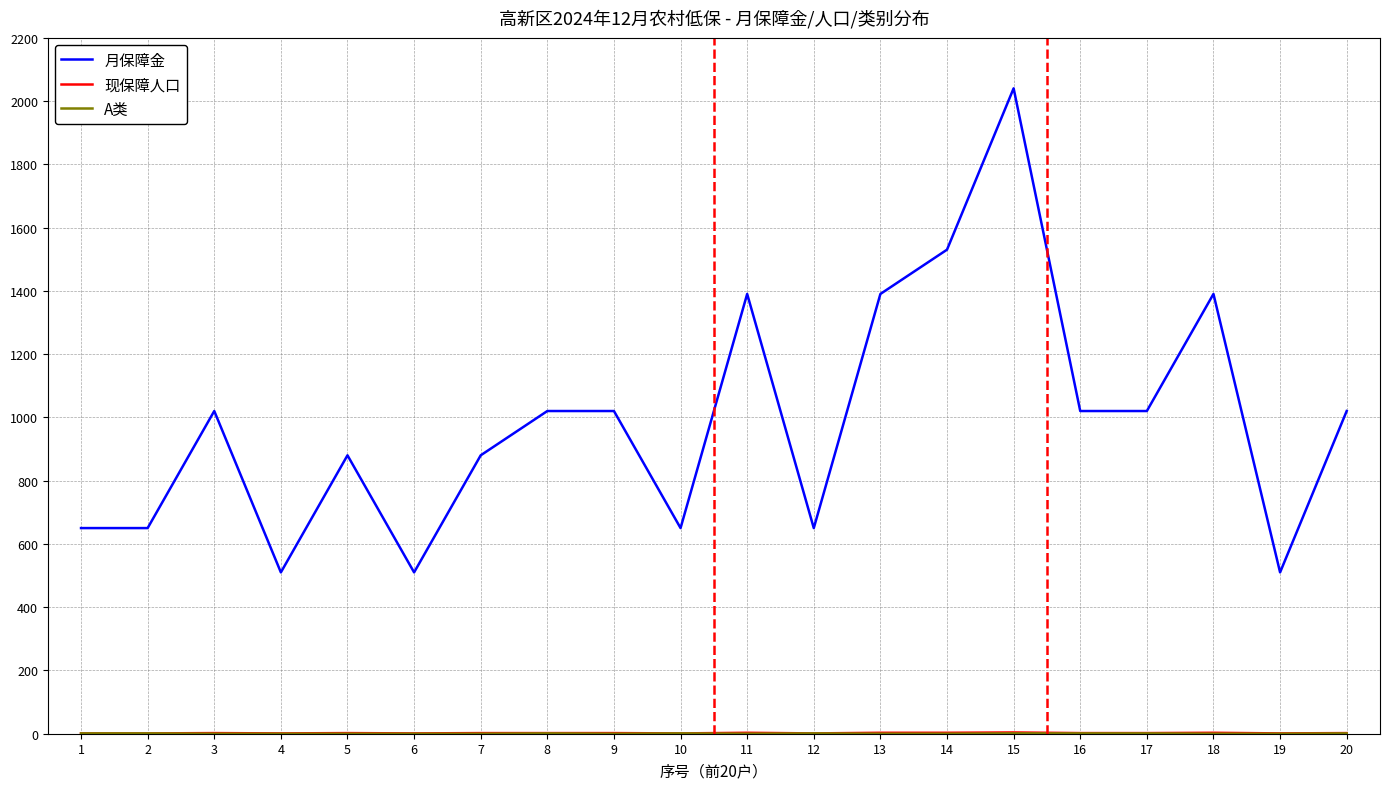

What is the maximum value for 月保障金?

2040